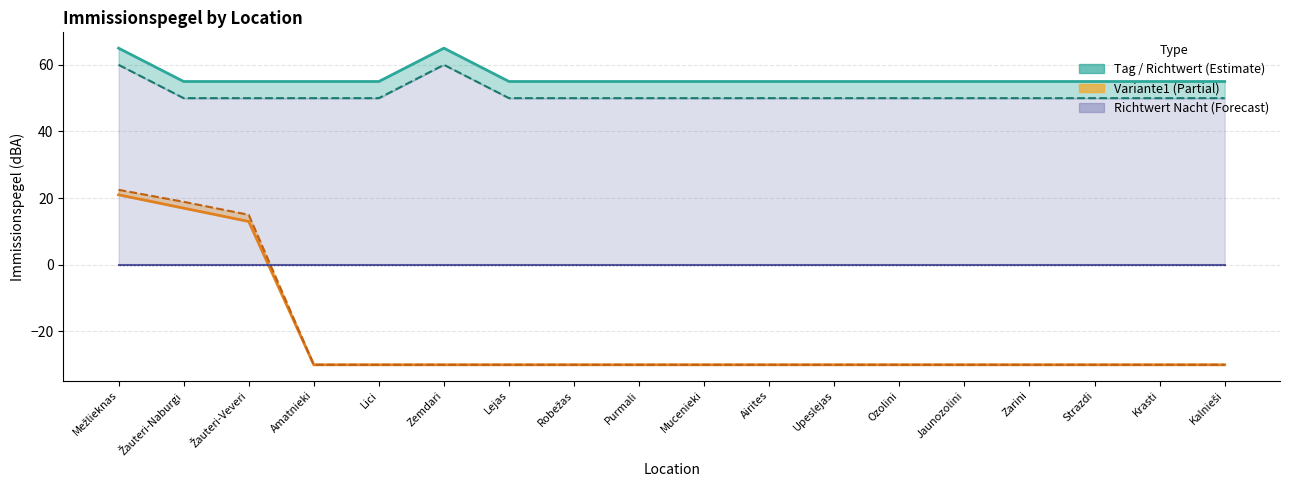

What is the label of the 8th point from the right?

Airites